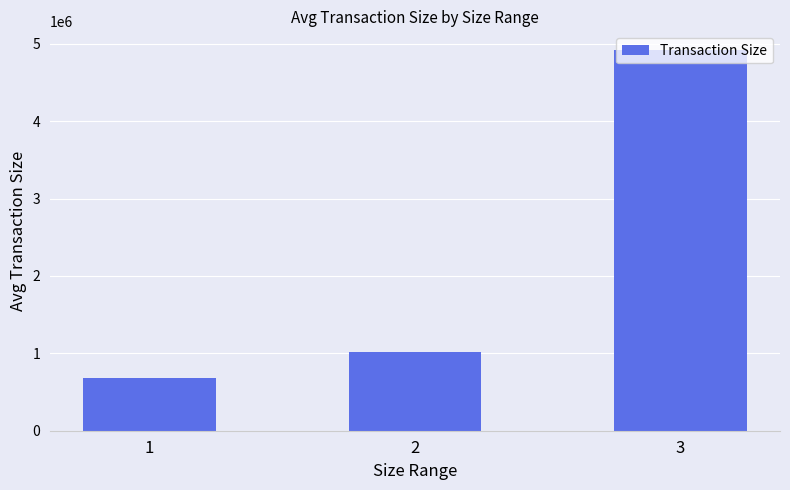

What is the value of the 2nd bar from the left?

1019398.8